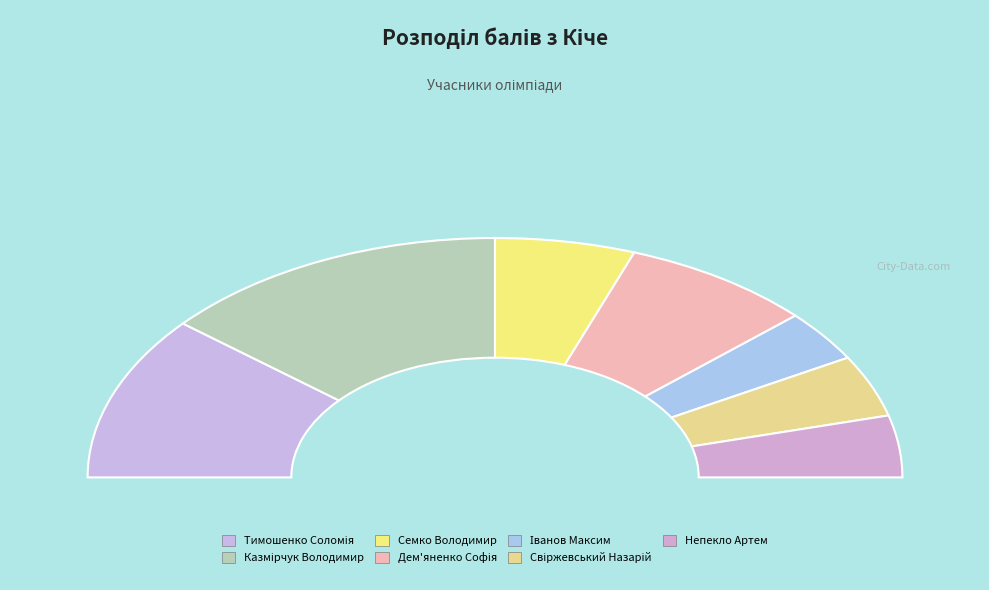

To the nearest percent, what is the combined percentage of Казмірчук Володимир and Семко Володимир?

39%